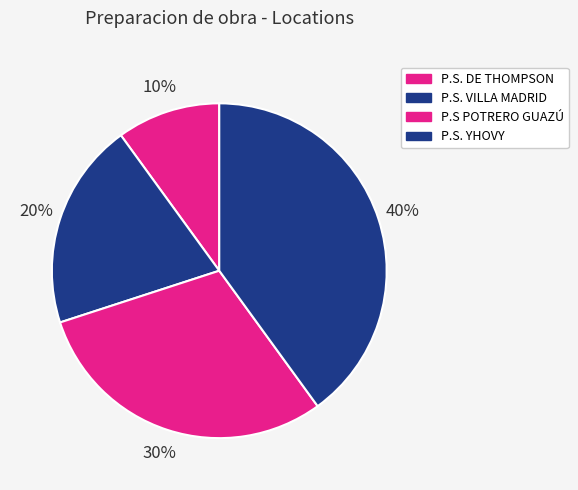

How many segments does this pie chart have?

4